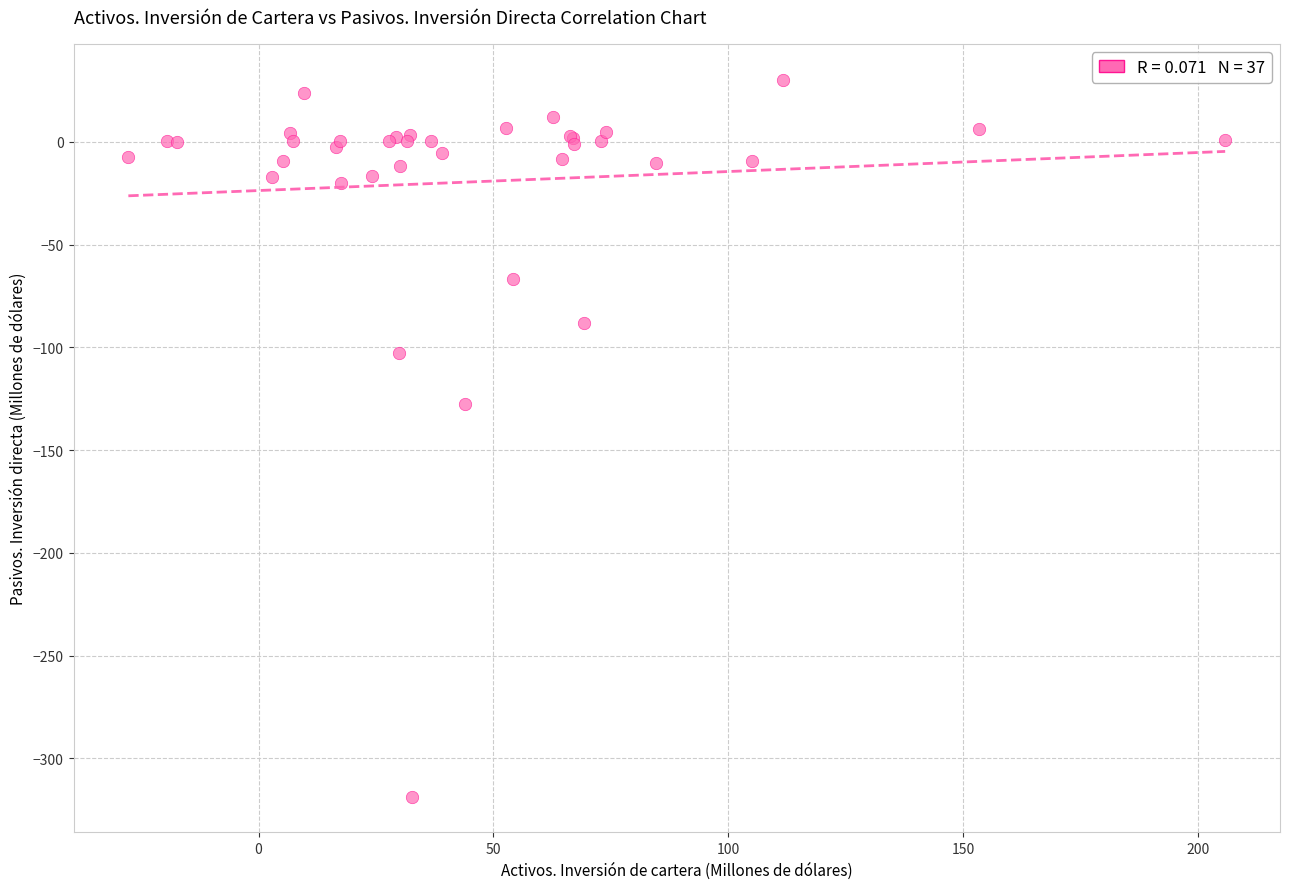

What Y value in the scatter plot is closest to -144?

-127.5